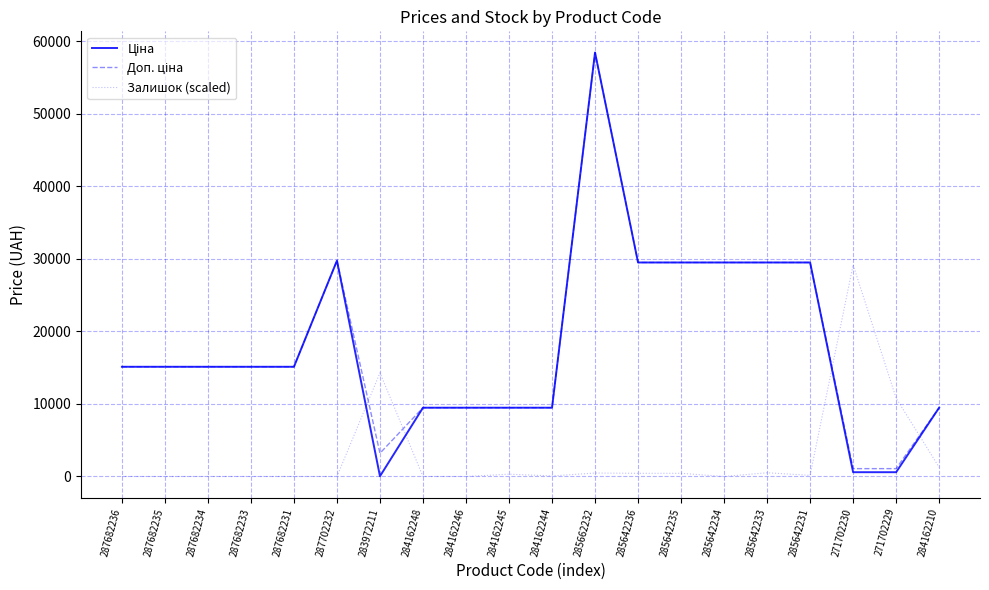

At which label does Залишок (scaled) reach its peak?

271702230